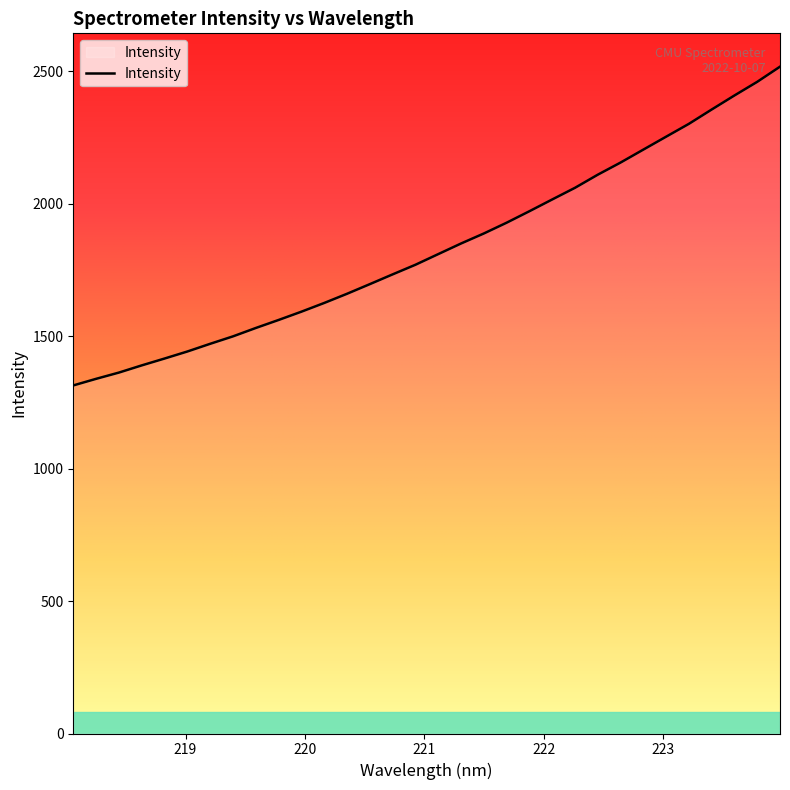

What is the smallest value displayed?

1314.2